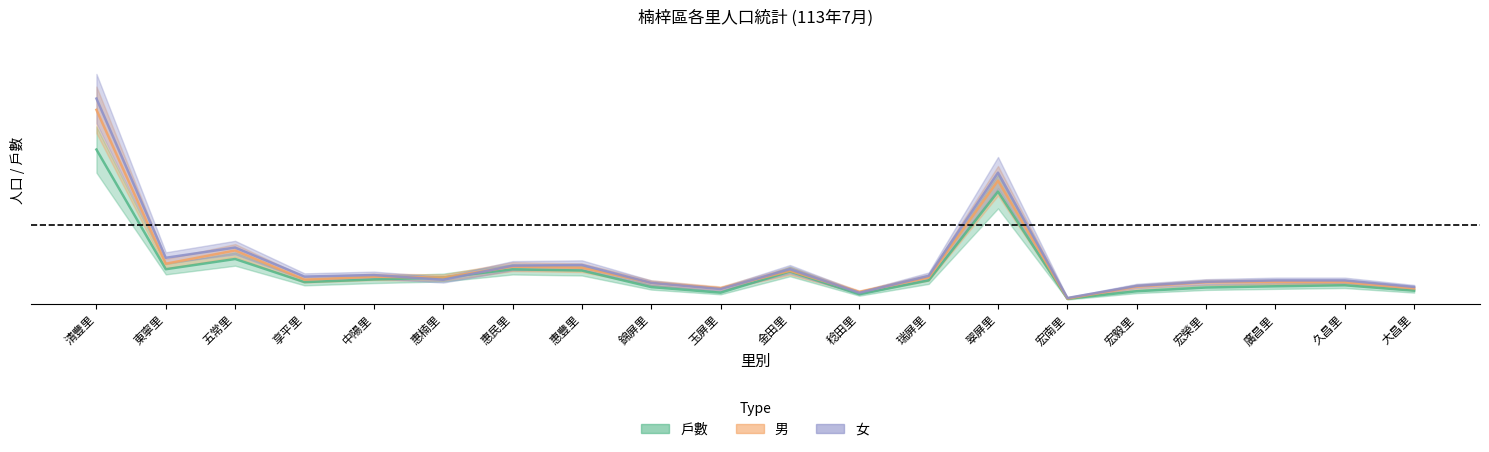

What position from the left is 大昌里?

20